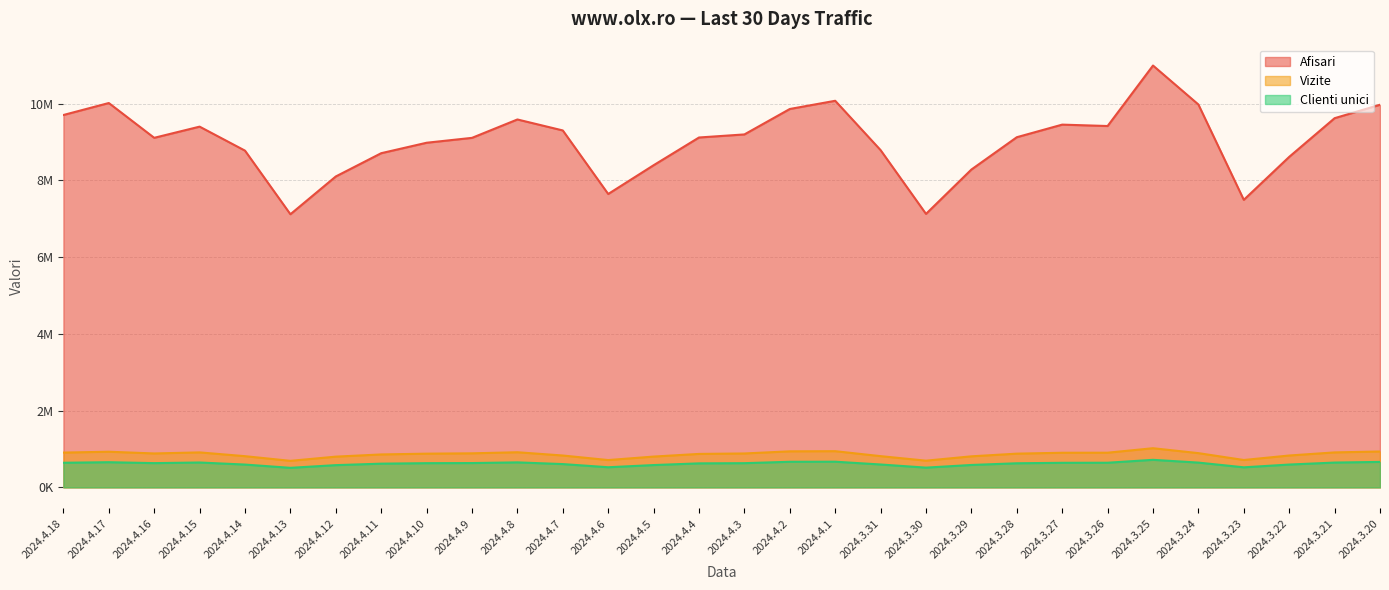

How many lines are shown in the chart?

3